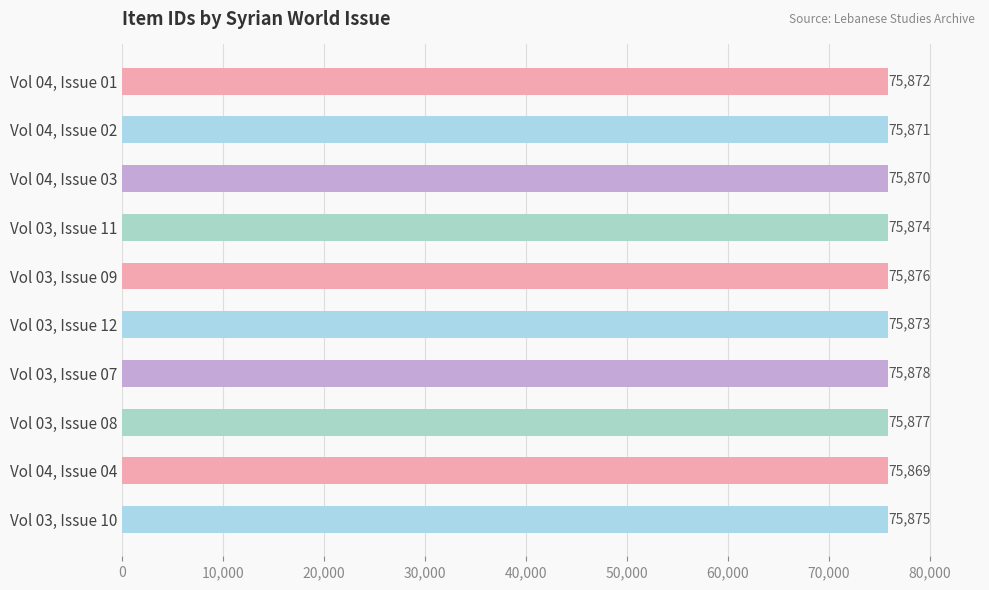

Reading bottom to top, transcribe all the data shown in this chart.

Vol 03, Issue 10=75875	Vol 04, Issue 04=75869	Vol 03, Issue 08=75877	Vol 03, Issue 07=75878	Vol 03, Issue 12=75873	Vol 03, Issue 09=75876	Vol 03, Issue 11=75874	Vol 04, Issue 03=75870	Vol 04, Issue 02=75871	Vol 04, Issue 01=75872